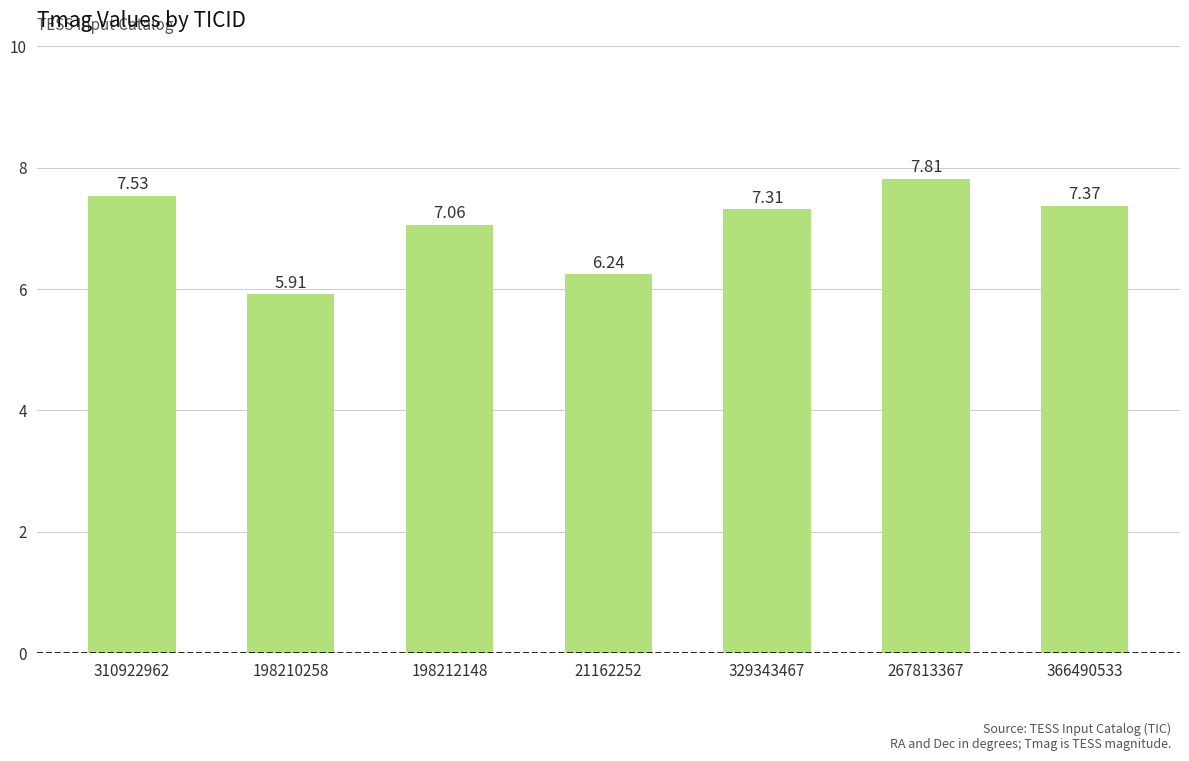

How many values are below 7?

2